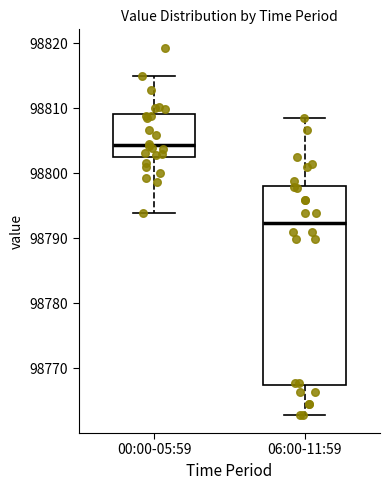

Which box has the highest median line?

00:00-05:59